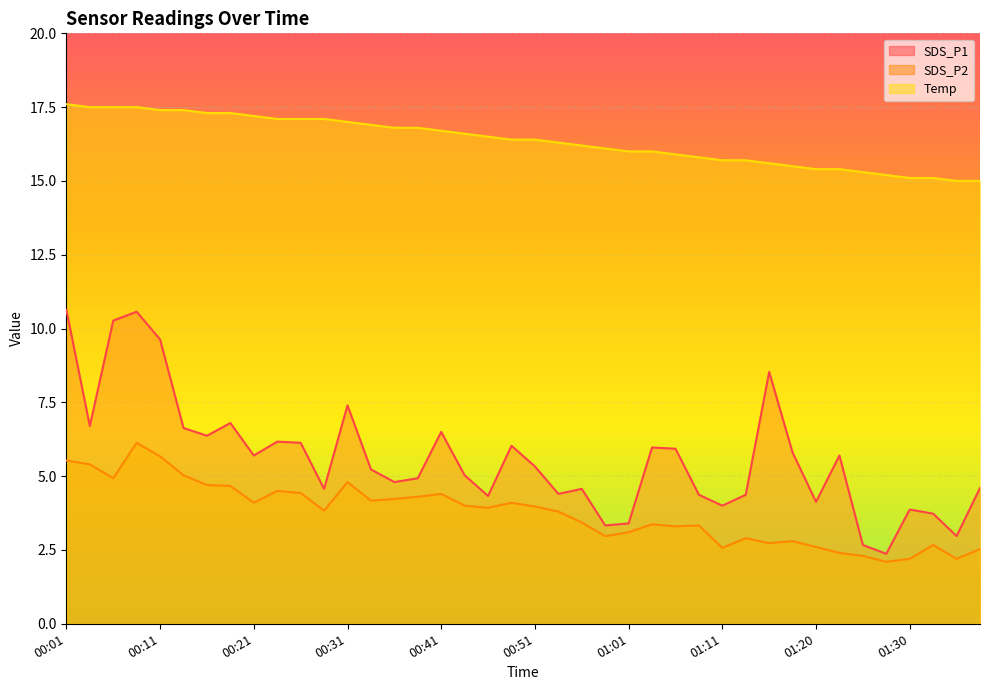

The value of SDS_P1 at 01:18 is 10.2. True or false?

False